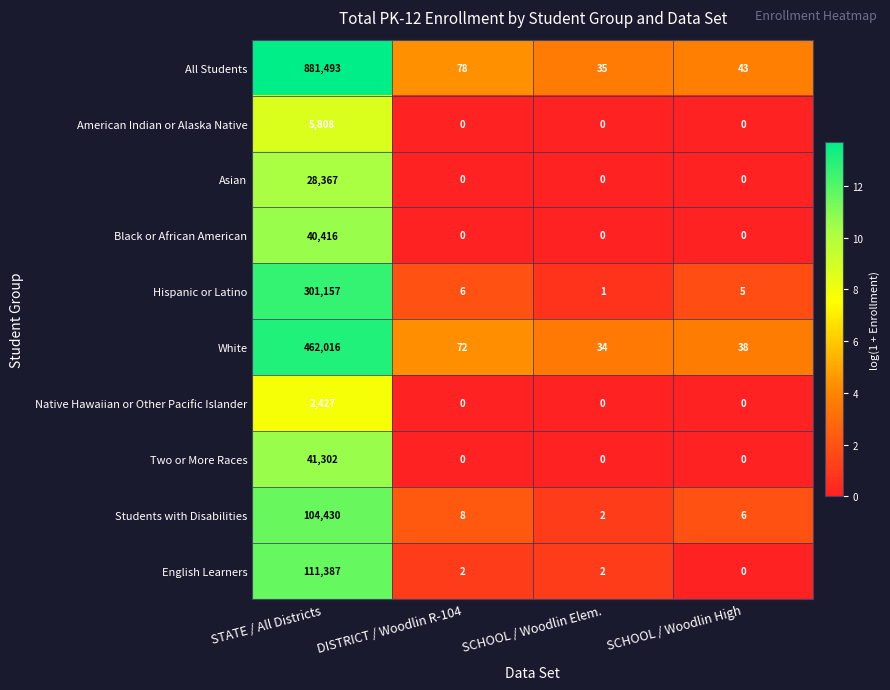

What is the maximum value for All Students?

881493